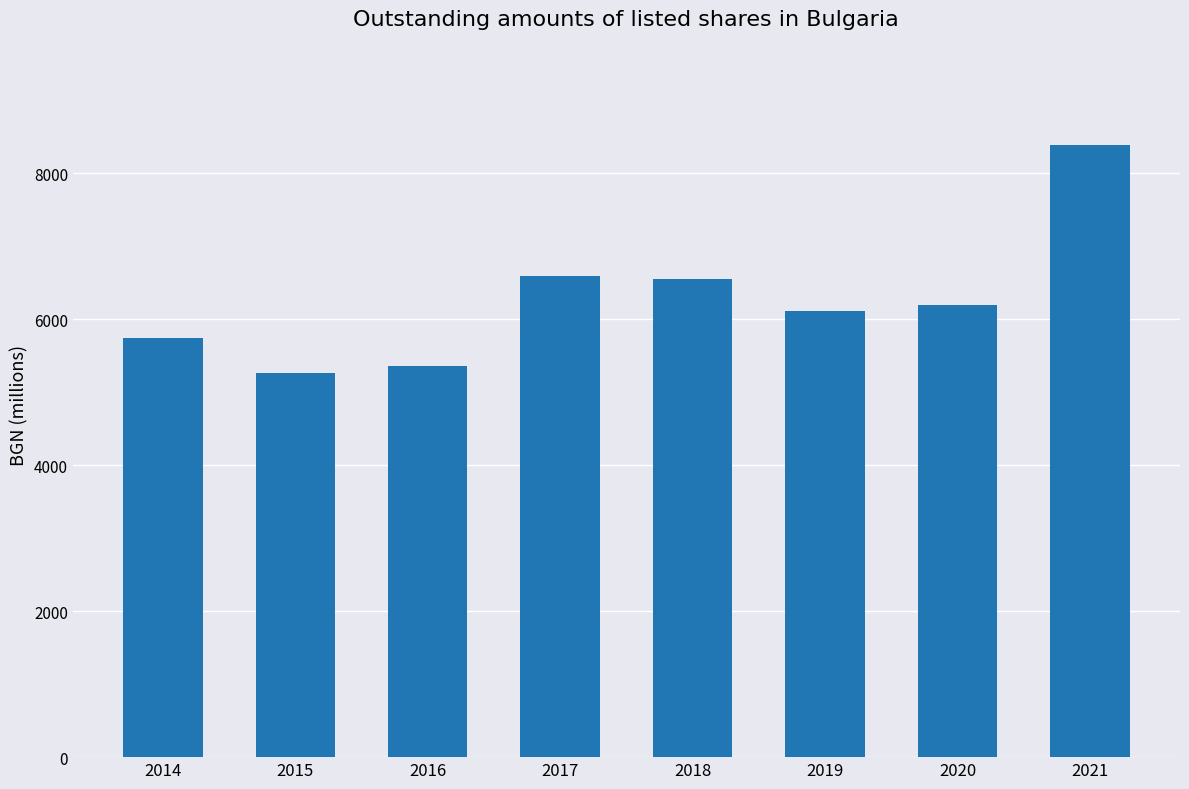

Approximately how many times larger is the value at 2015 compared to 2014?

0.9